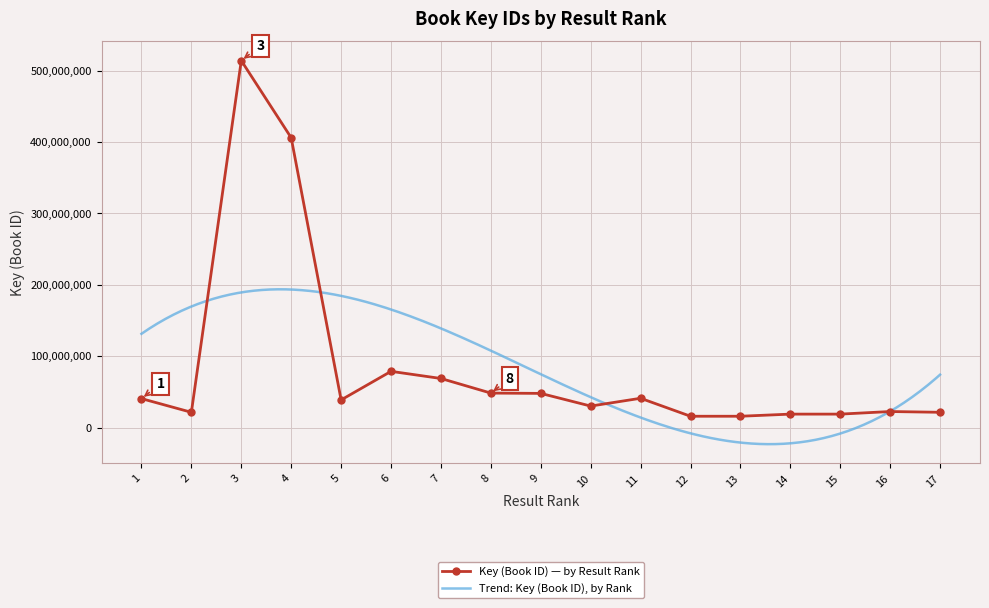

The chart shows a value of 15791723 at 12. True or false?

True